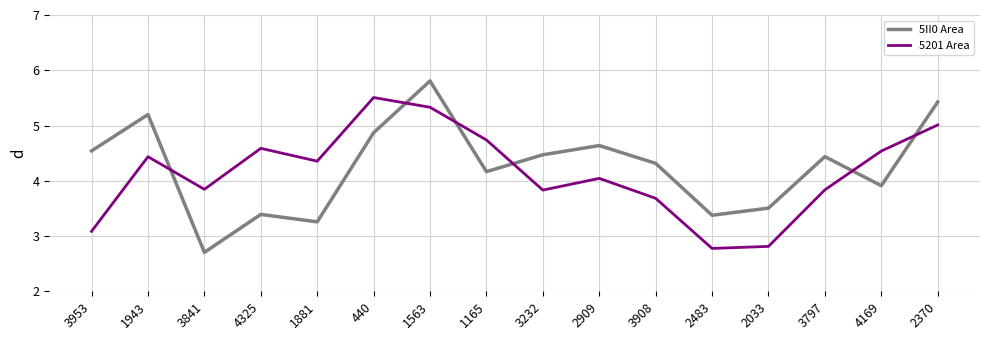

List the series in order of their peak value, highest first.

5II0 Area, 5201 Area